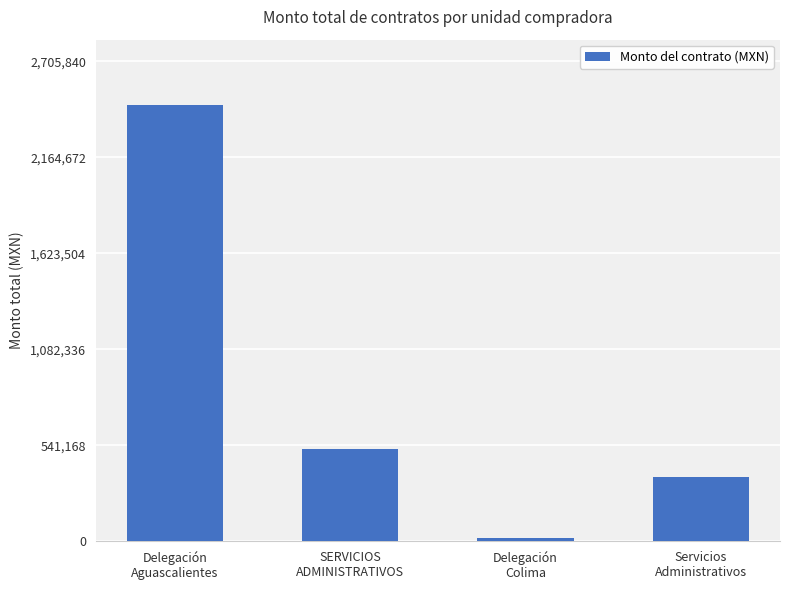

Rank the categories by value from highest to lowest.

Delegación
Aguascalientes, SERVICIOS
ADMINISTRATIVOS, Servicios
Administrativos, Delegación
Colima